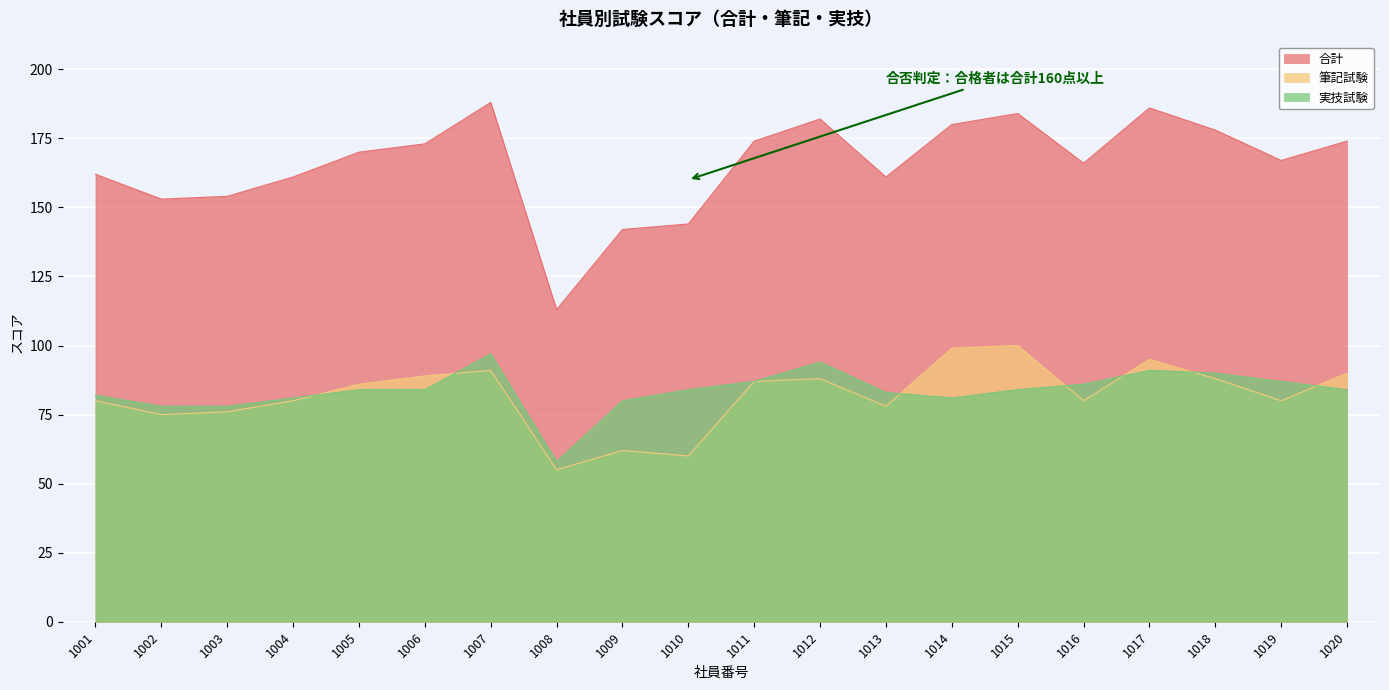

Where is 実技試験 nearest to the value 77?

1002